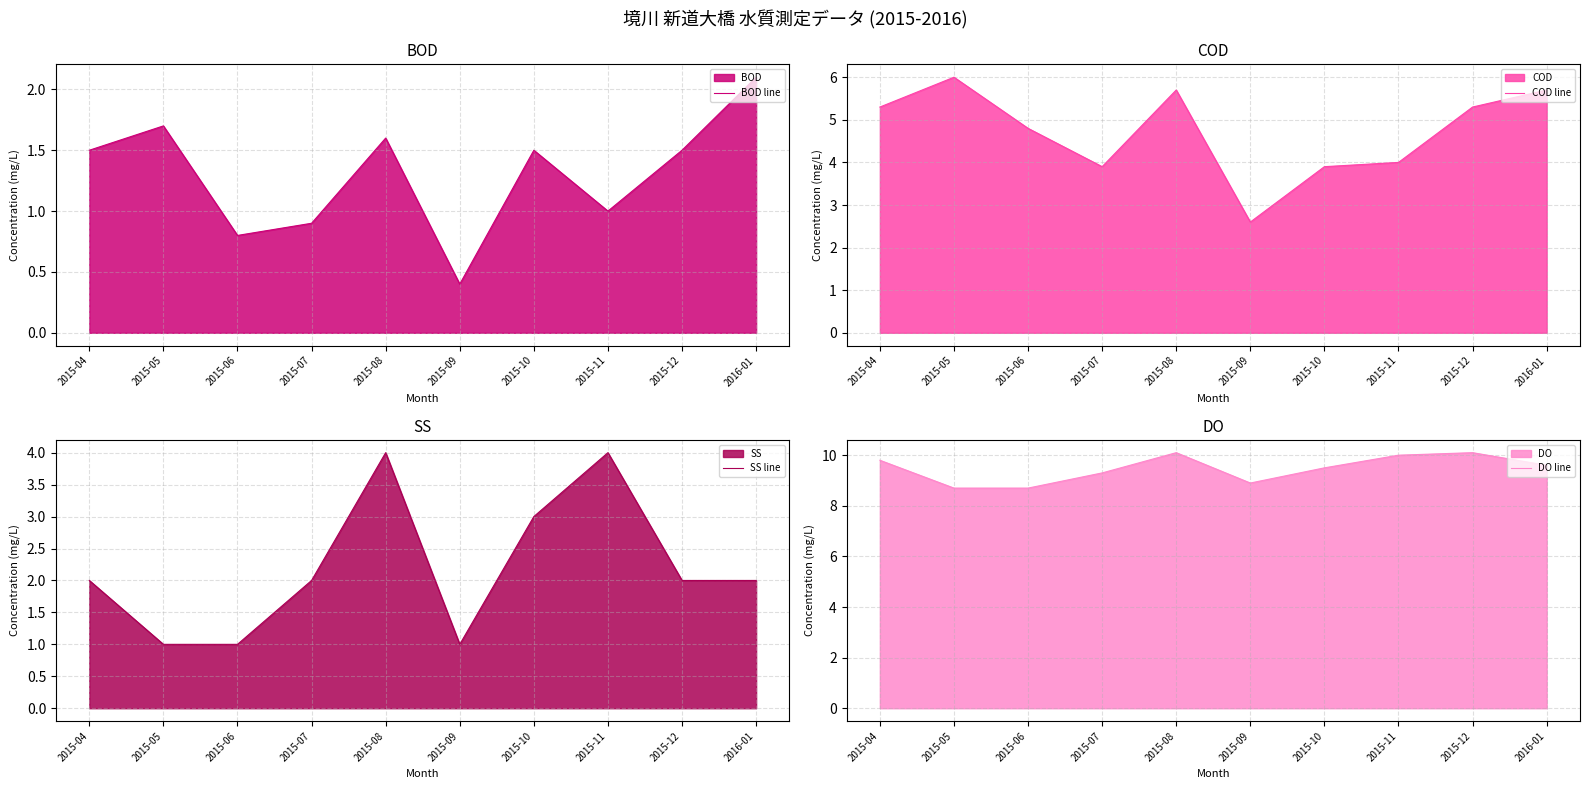

How many interior local valleys does the BOD line series have?

3